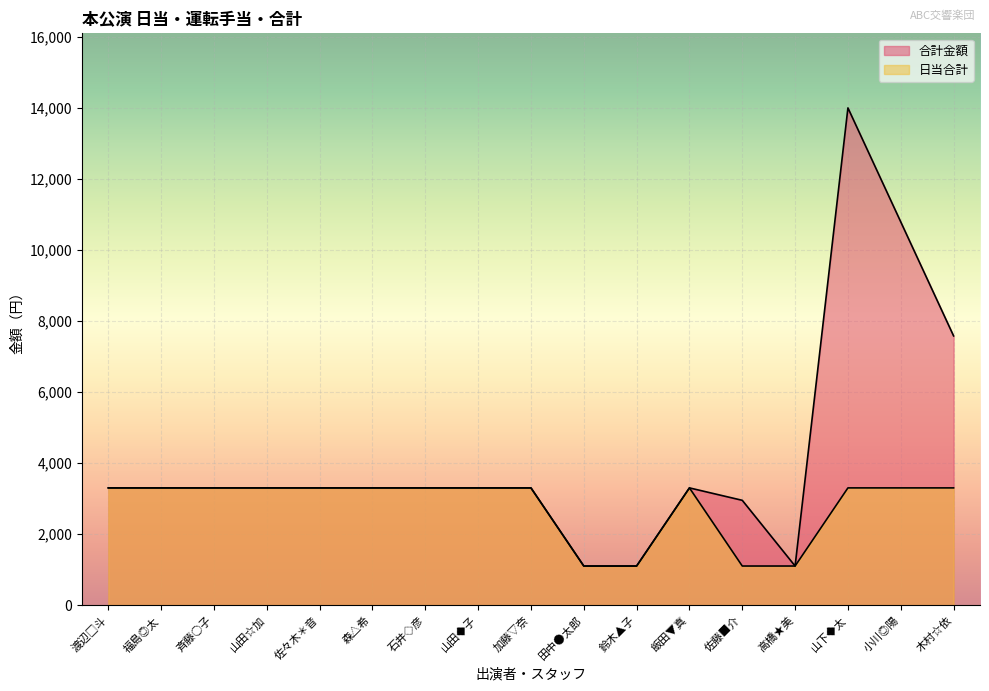

At which category is the sum across all series the highest?

山下◆太